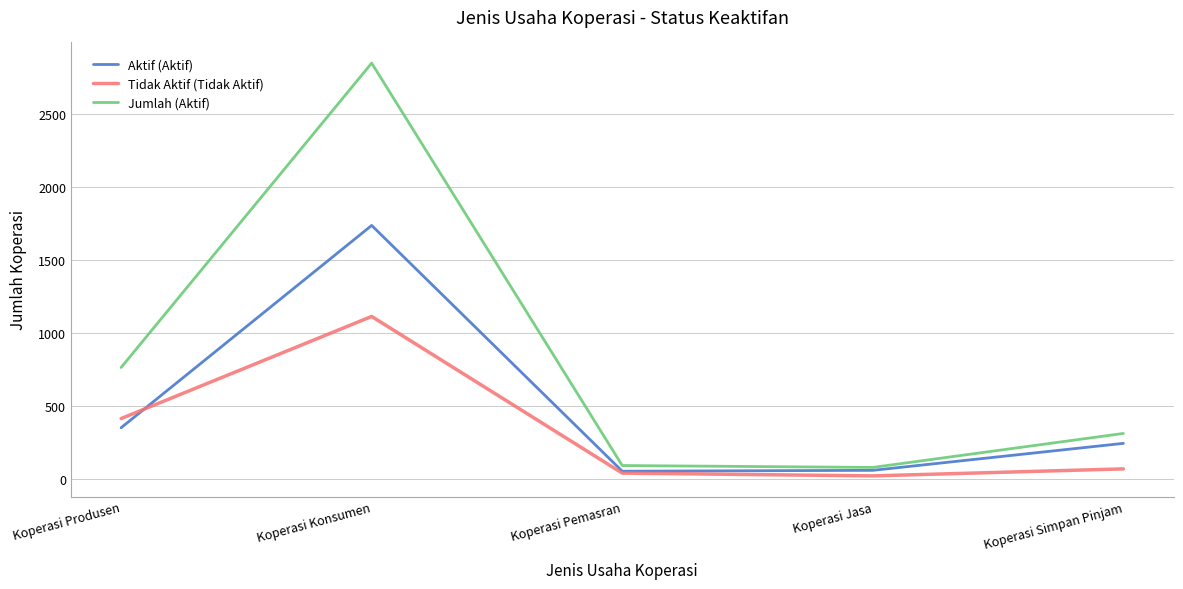

What is the difference between the maximum and minimum values in the Tidak Aktif (Tidak Aktif) series?

1093